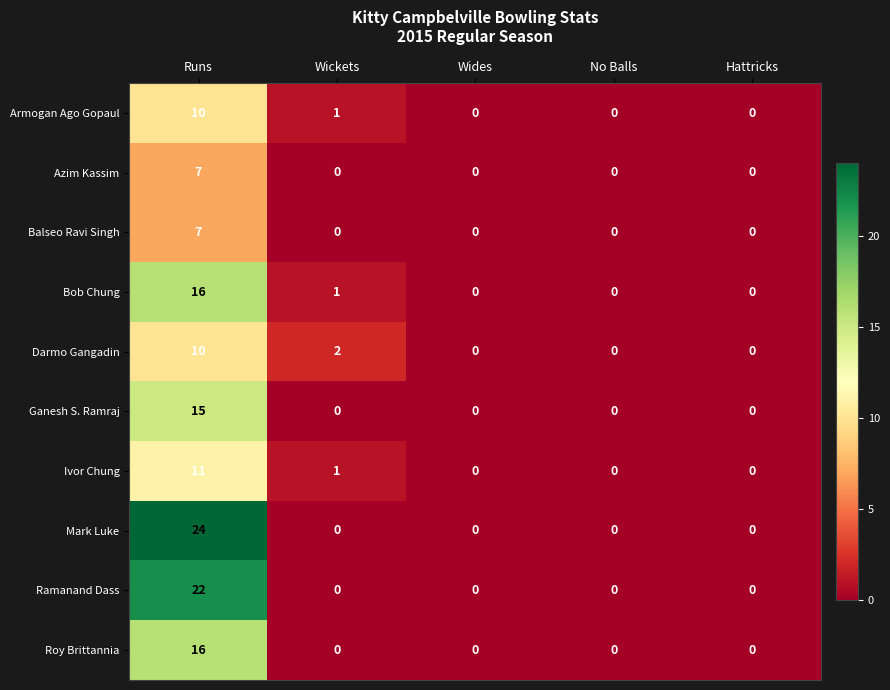

Which category has the highest value across all series?

Runs